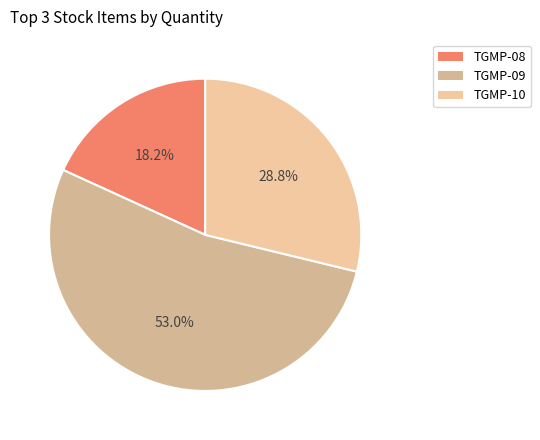

Which category has the biggest portion of the pie?

TGMP-09